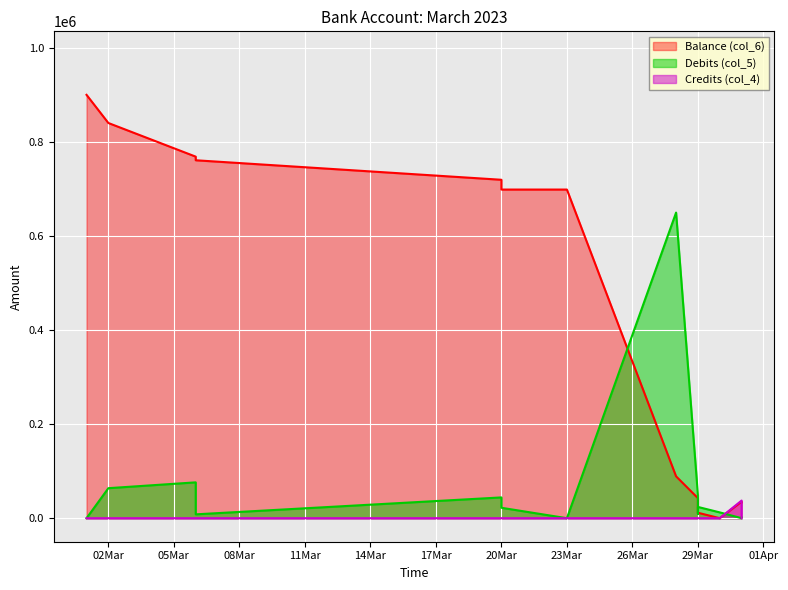

The value of Balance (col_6) at 2023-03-30 is 281601.6. True or false?

False